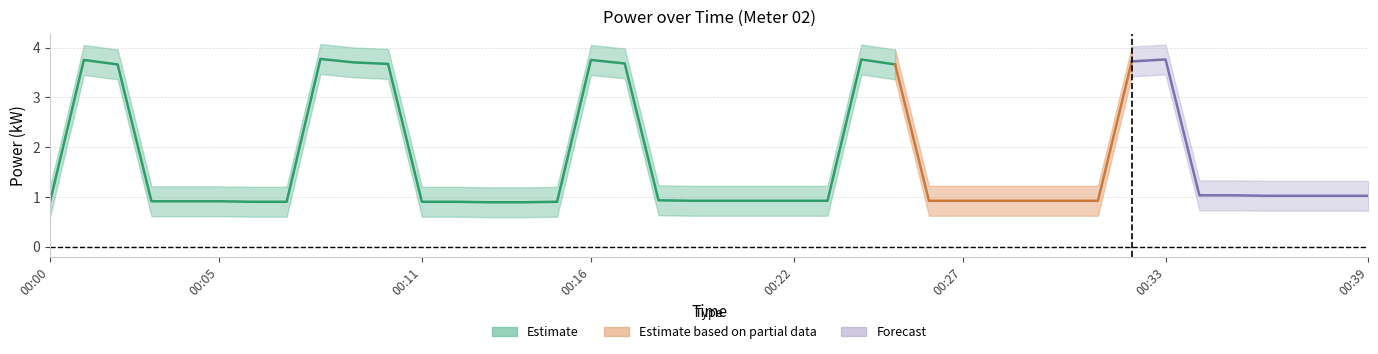

What is the greatest value displayed?

4.1